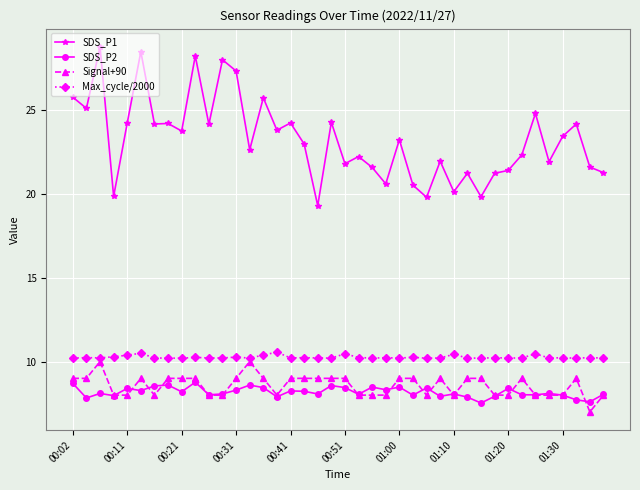

True or false: Max_cycle/2000 and SDS_P1 cross at least once.

False